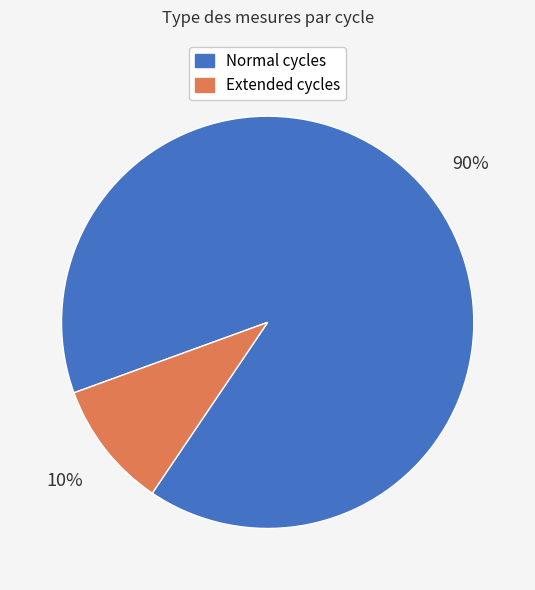

How many slices are in this pie chart?

2